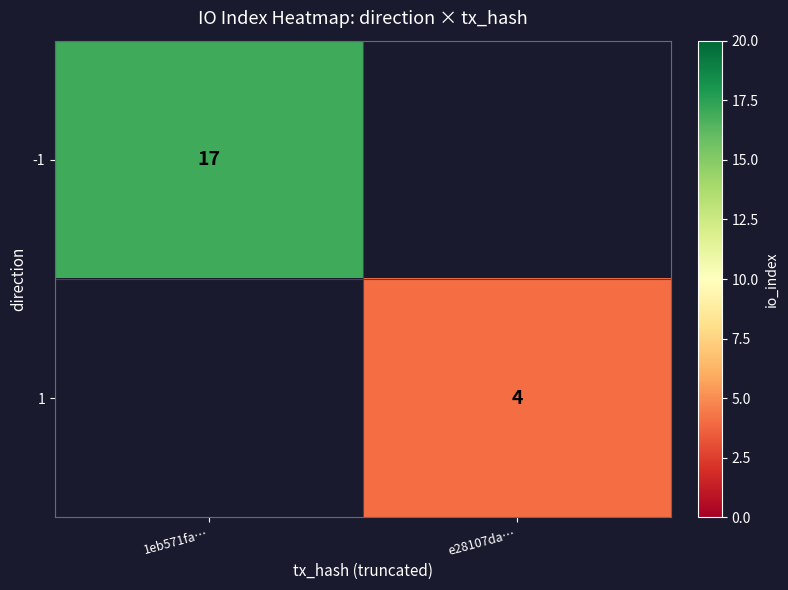

The -1 series shows 22.7 at 1eb571fa…. True or false?

False